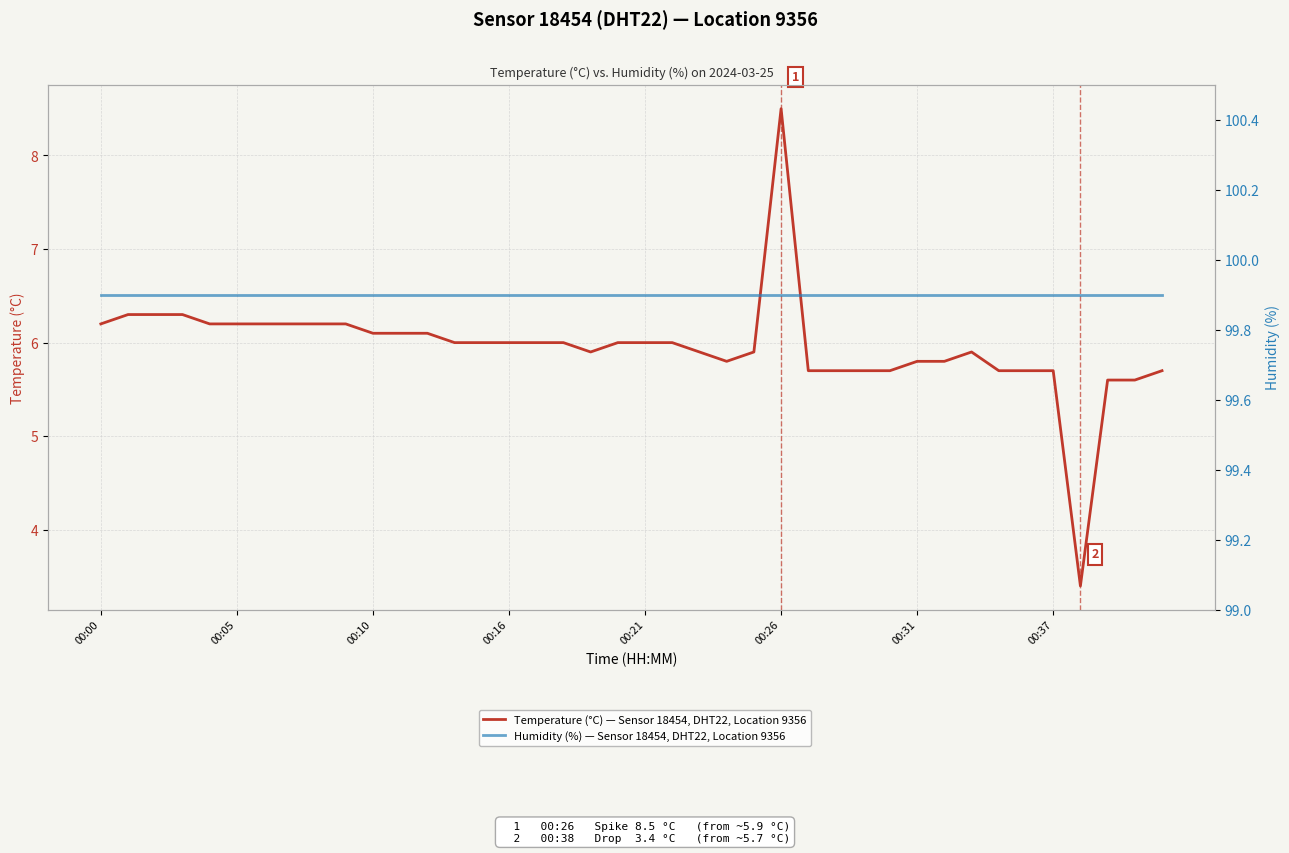

Which series has the largest range (max minus min)?

Temperature (°C) — Sensor 18454, DHT22, Location 9356